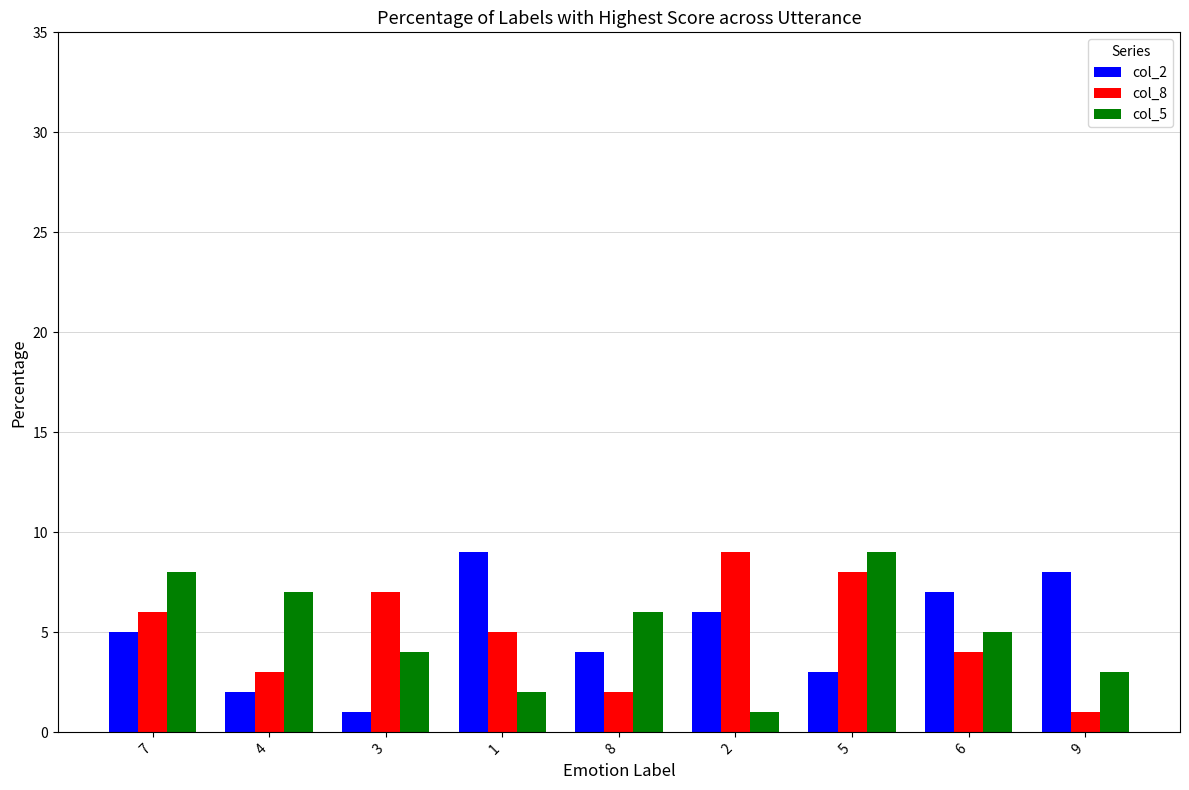

At 3, list the series in order from largest to smallest.

col_8, col_5, col_2